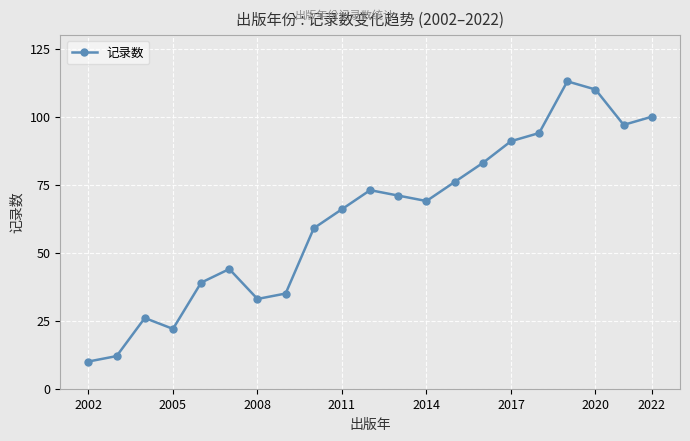

What is the value of the 15th point from the left?

83